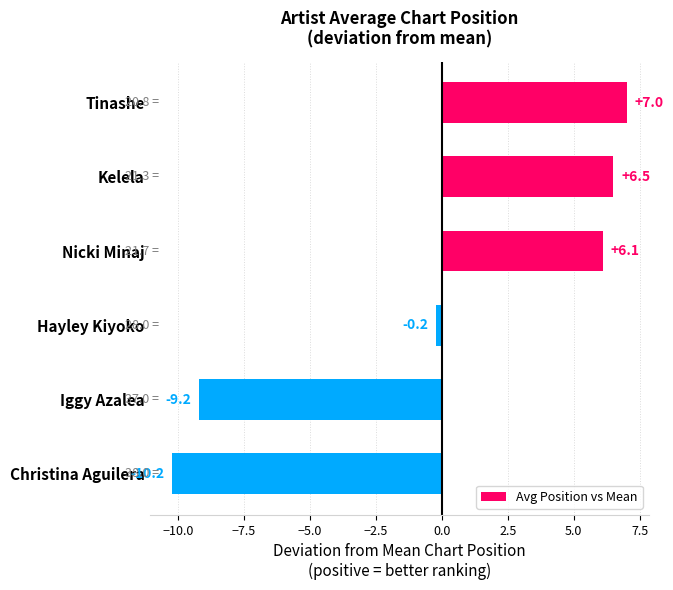

Count the number of categories in the chart.

6